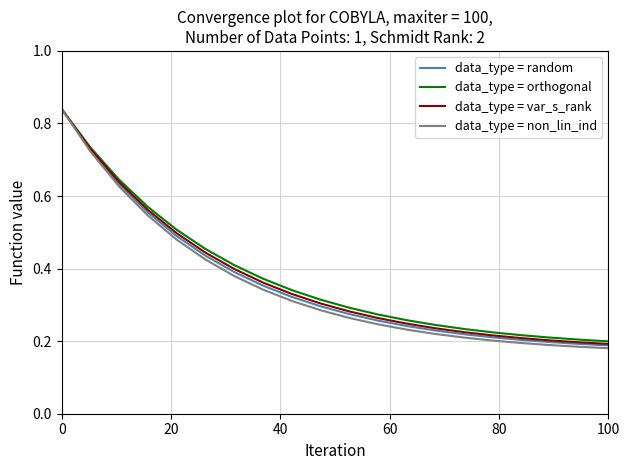

Rank the series by their average value, from highest to lowest.

data_type = orthogonal, data_type = var_s_rank, data_type = random, data_type = non_lin_ind